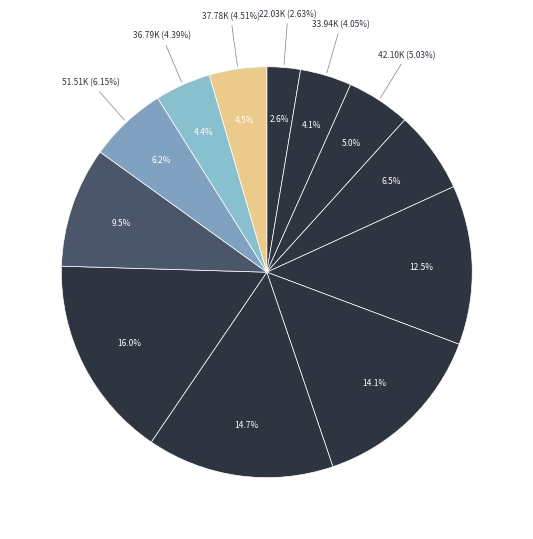

To the nearest percent, what is the difference between the 2018-11 and 2019-06 slice percentages?

2%